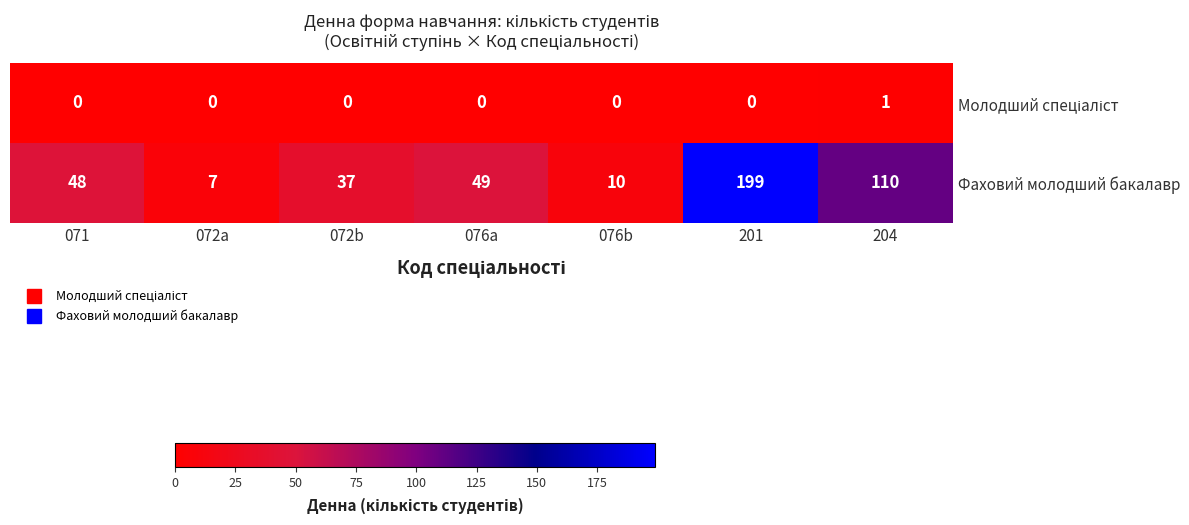

Which series has the largest range (max minus min)?

Фаховий молодший бакалавр